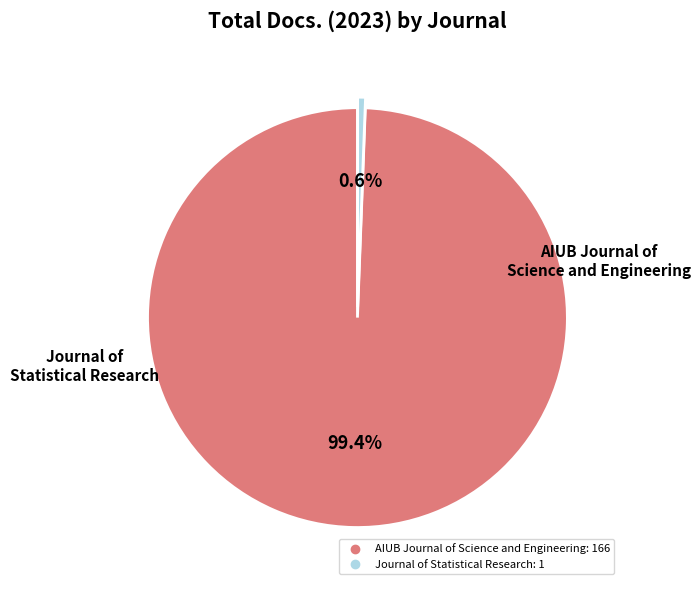

Does any single category account for the majority?

Yes